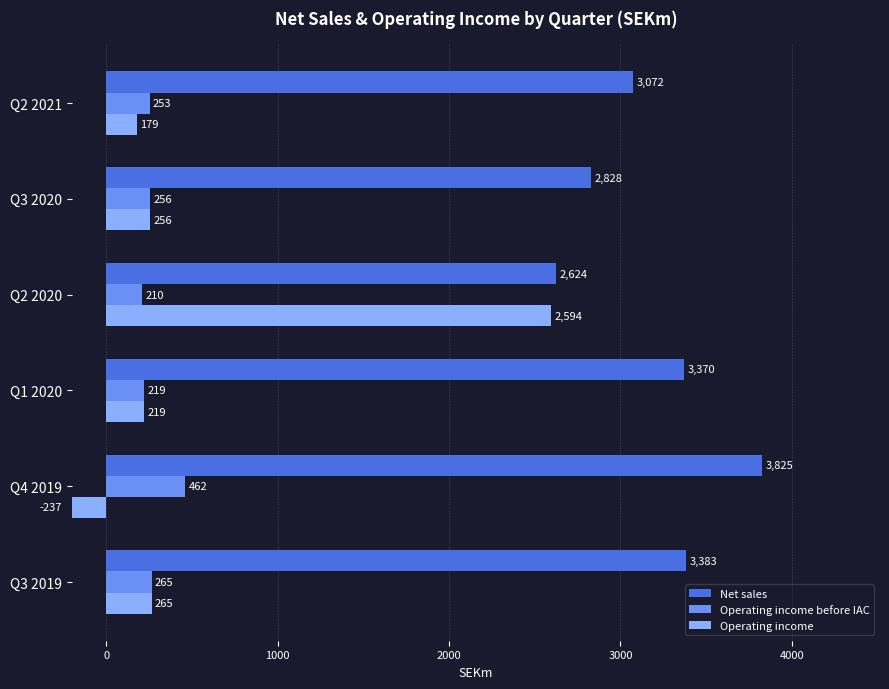

At which label is Operating income before IAC closest to 336?

Q3 2019